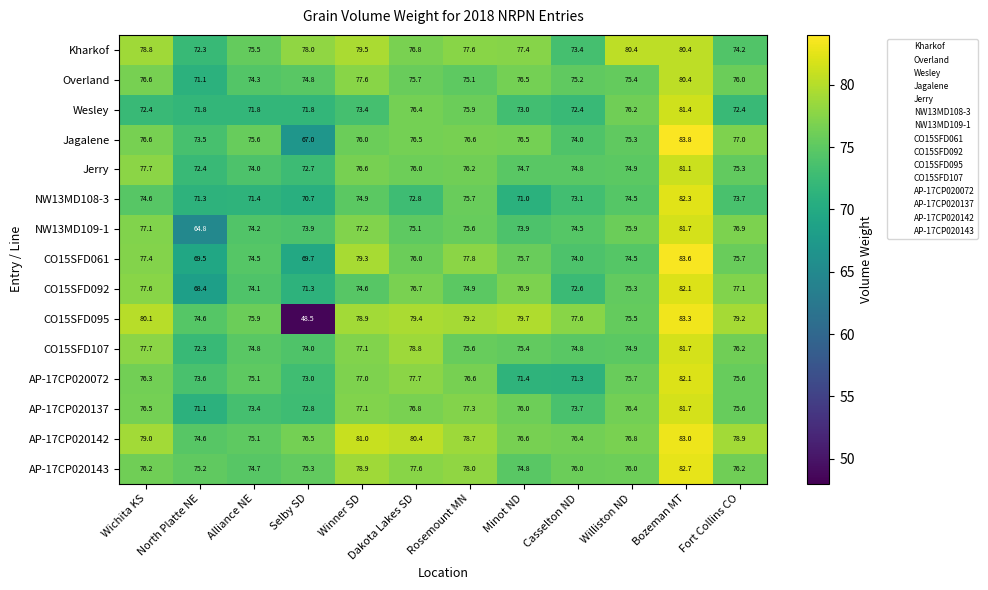

What is the difference between the maximum and minimum values in the Wesley series?

9.6